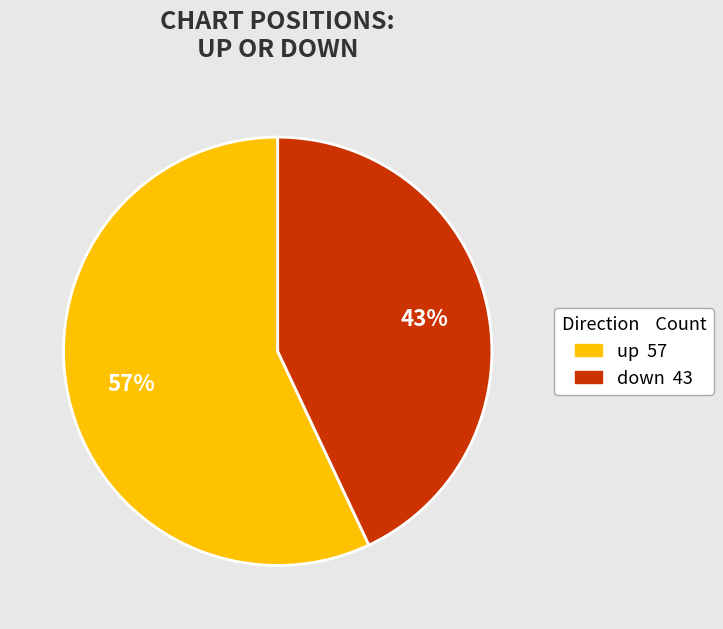

Combined, do up and down account for over 50%?

Yes